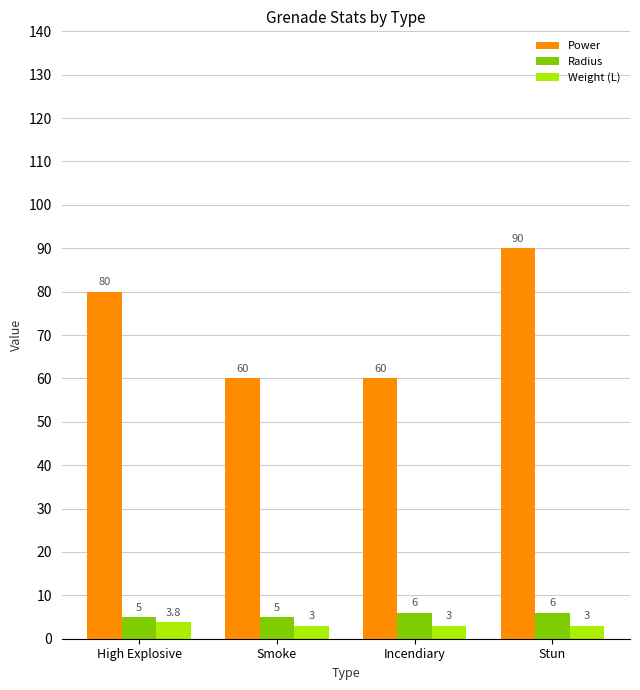

What is the approximate value of Power at Incendiary?

60.0